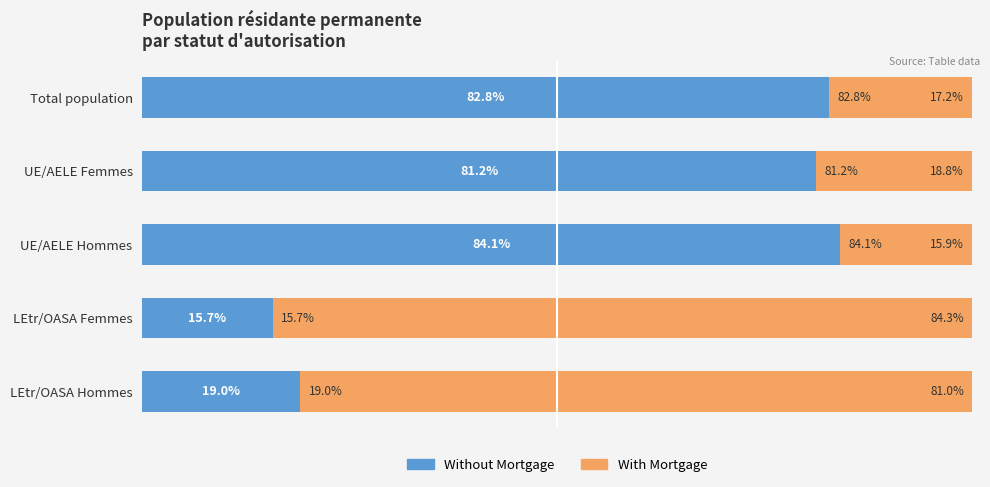

At which label is Without Mortgage closest to 49?

LEtr/OASA Hommes